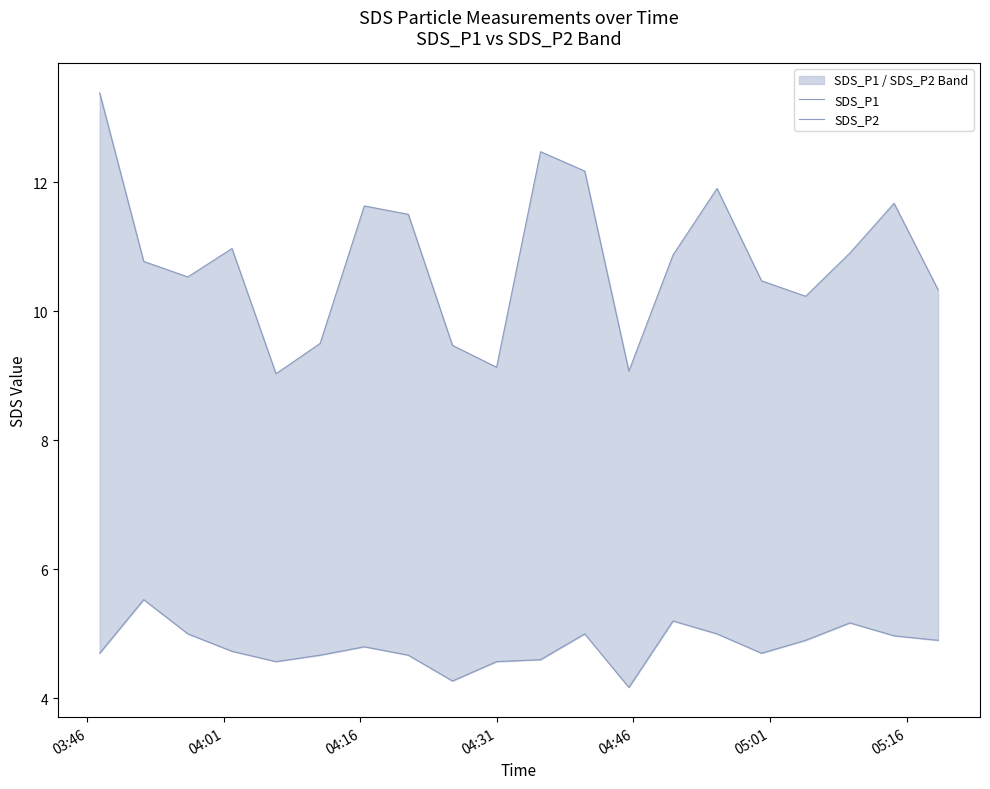

True or false: SDS_P2 and SDS_P1 intersect in this chart.

False